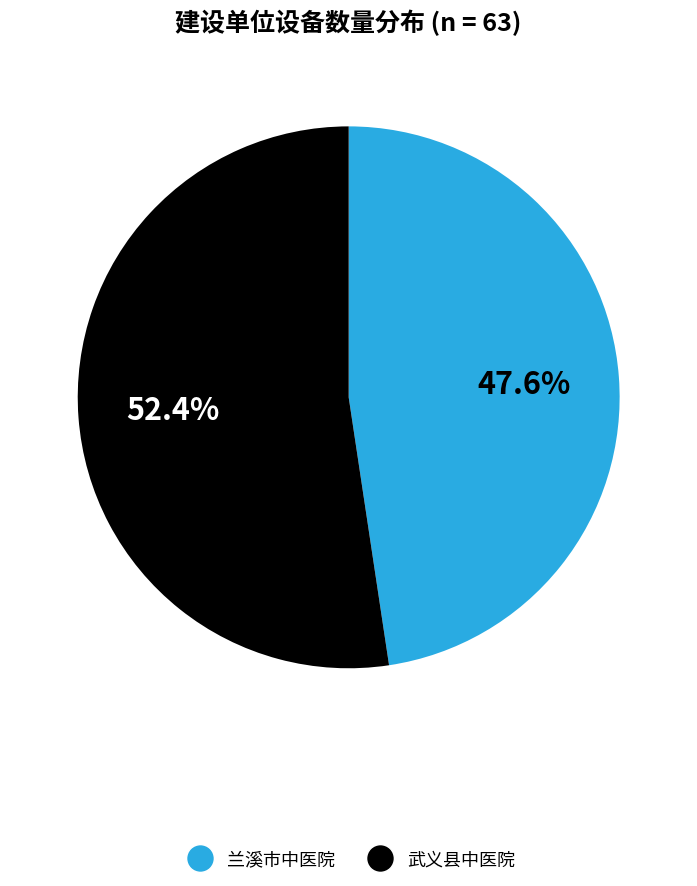

Count the number of slices in the pie.

2